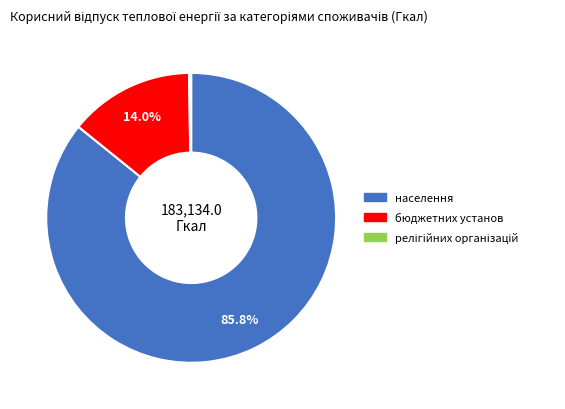

Is there any slice that represents more than half of the pie?

Yes